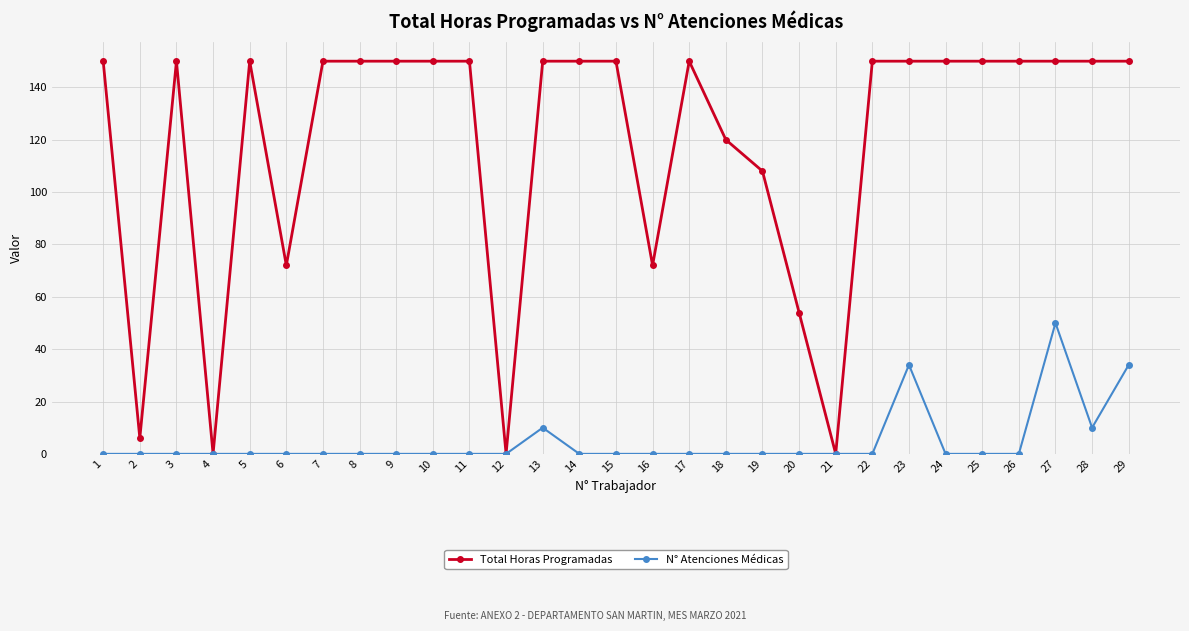

Rank the series by their average value, from highest to lowest.

Total Horas Programadas, N° Atenciones Médicas